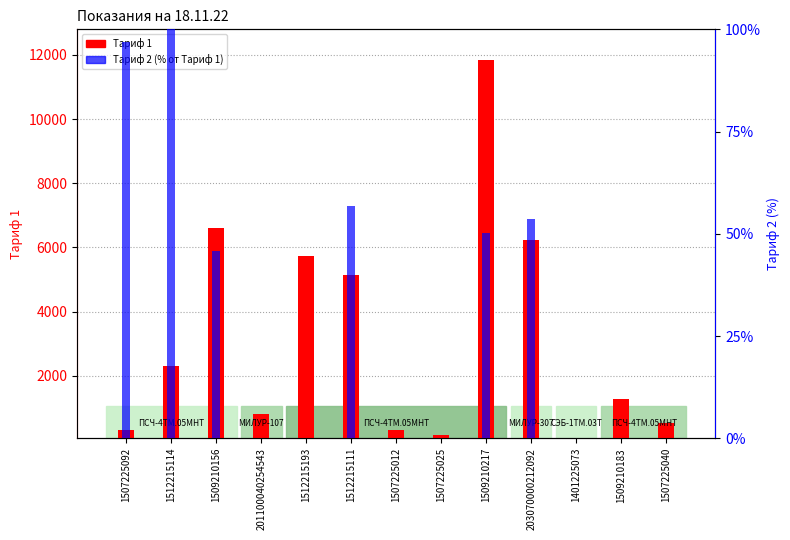

What is the spread (max minus min) of values at 1507225012?

271.4